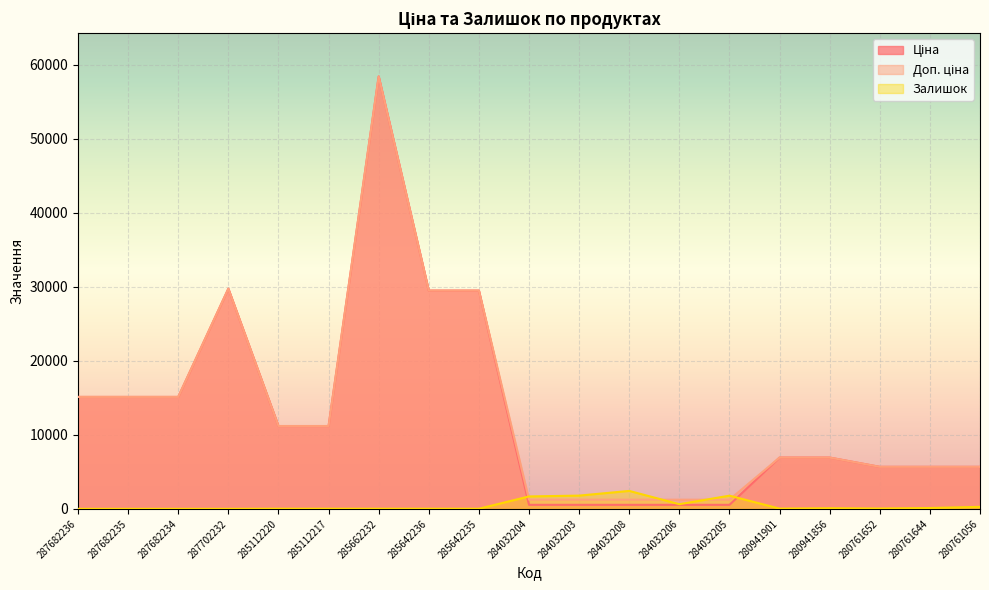

What is the greatest value displayed?

58426.5